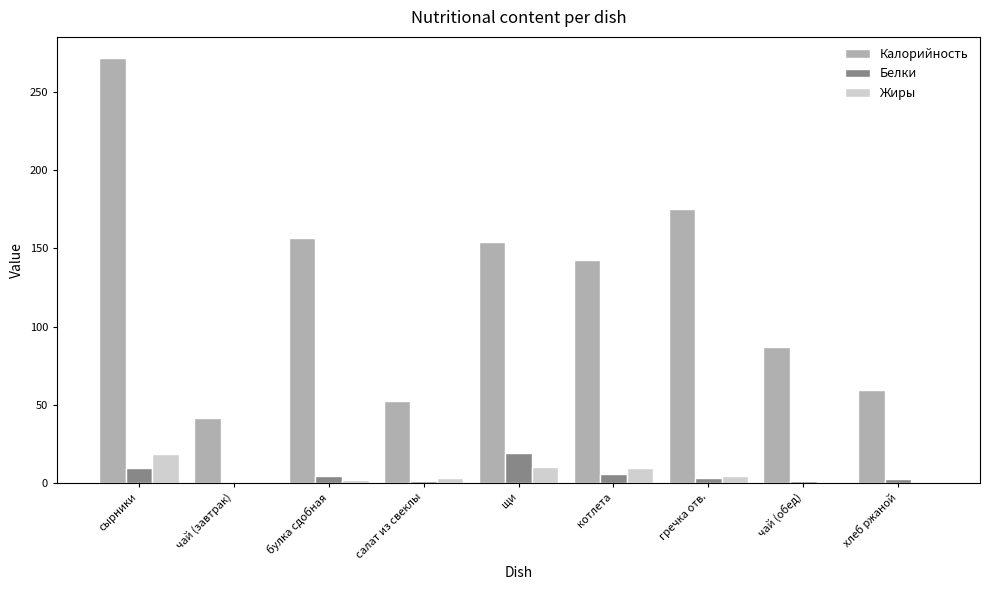

Which series has the largest total across all categories?

Калорийность